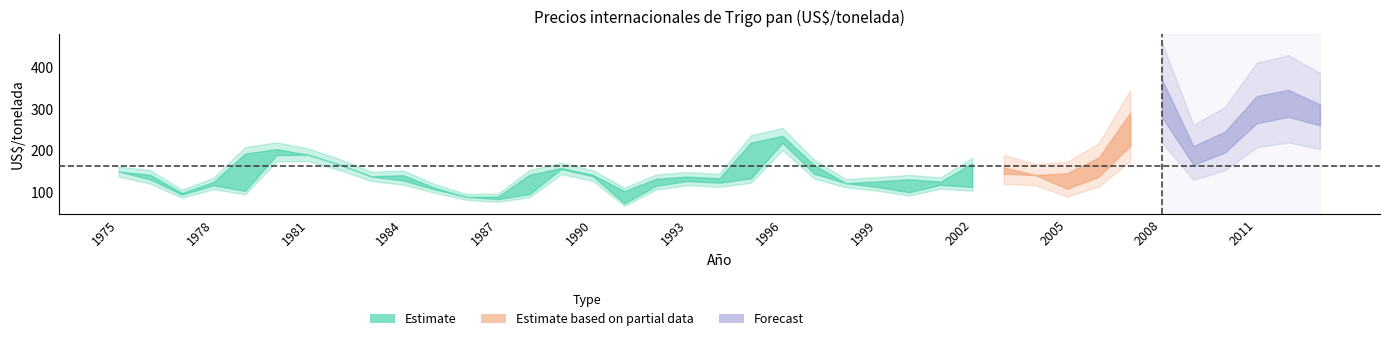

Does the chart display data point markers on the line(s)?

No